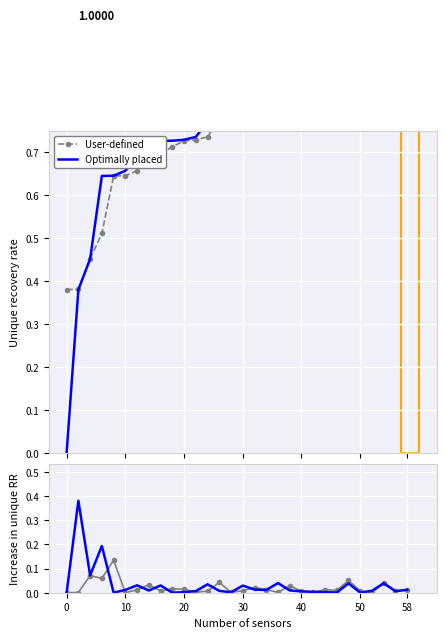

At which category does Optimally placed reach its first local valley?

20